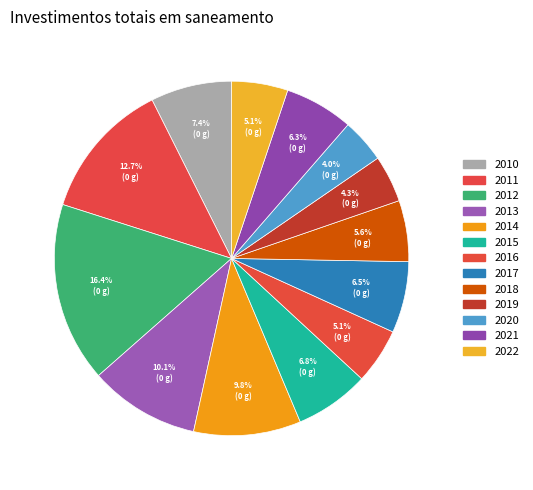

Is there any slice that represents more than half of the pie?

No